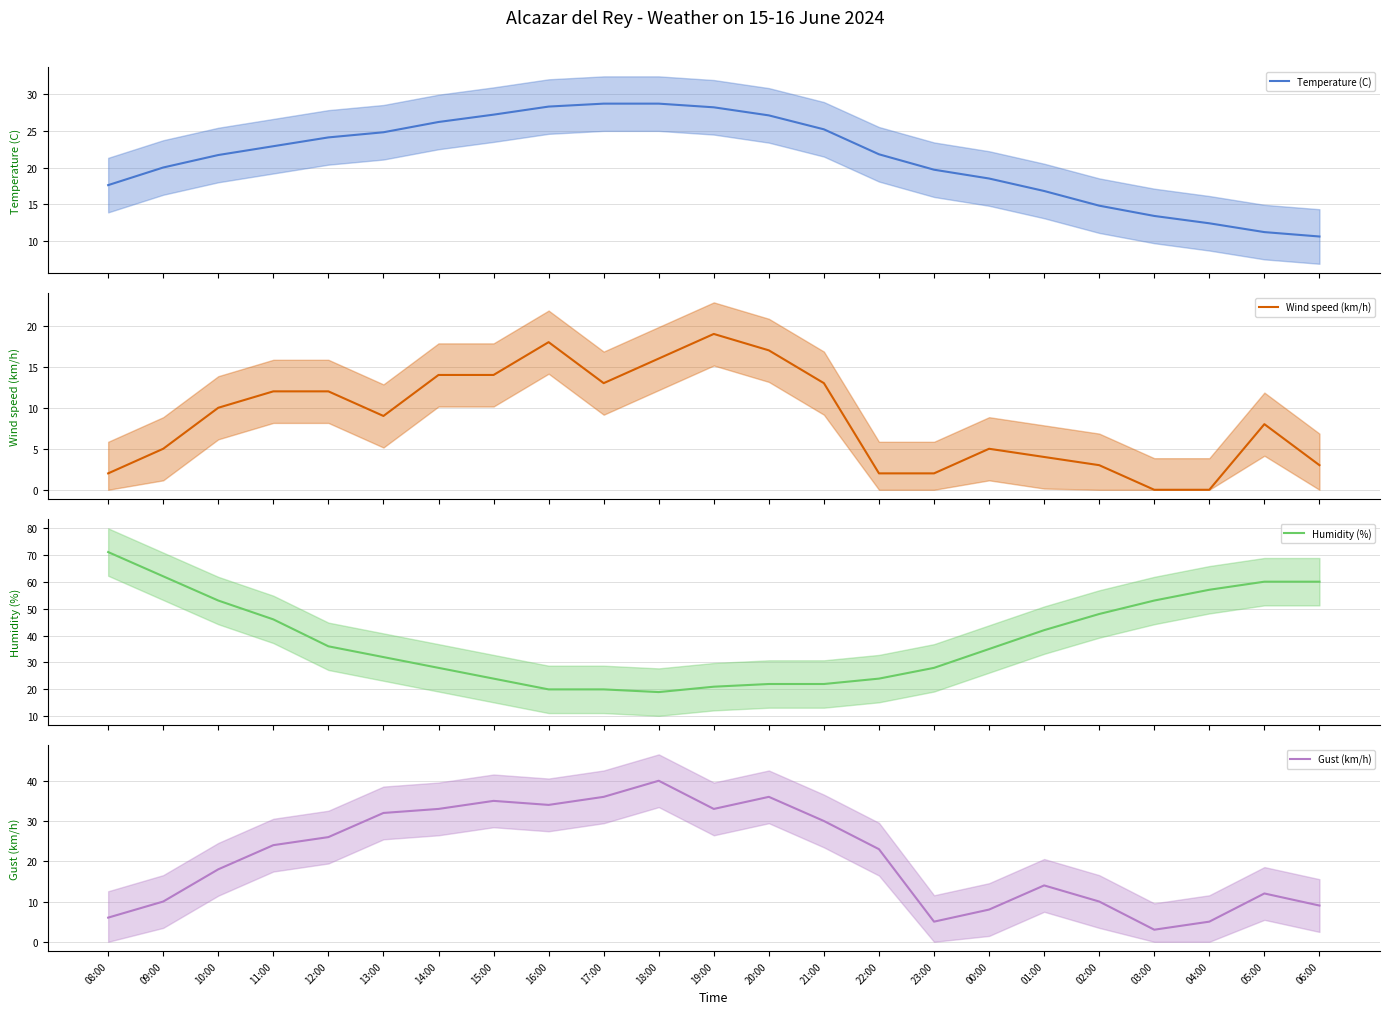

What is the difference between the Wind speed (km/h) values at 16:00 and 21:00?

5.0